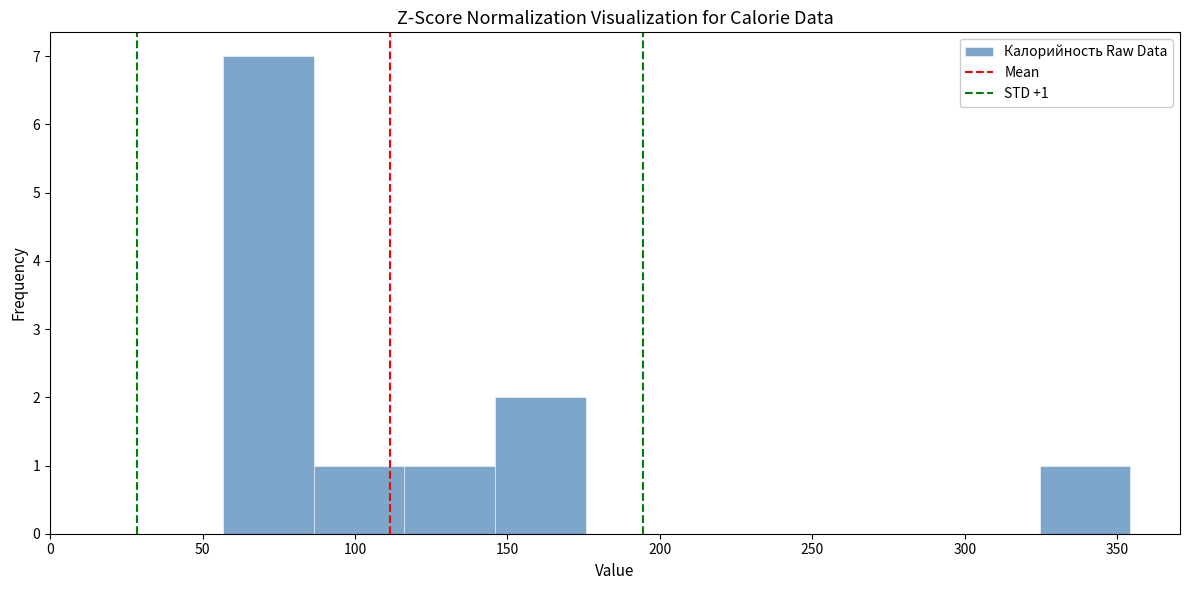

Over which range of the x-axis is the bar tallest?

55 to 85